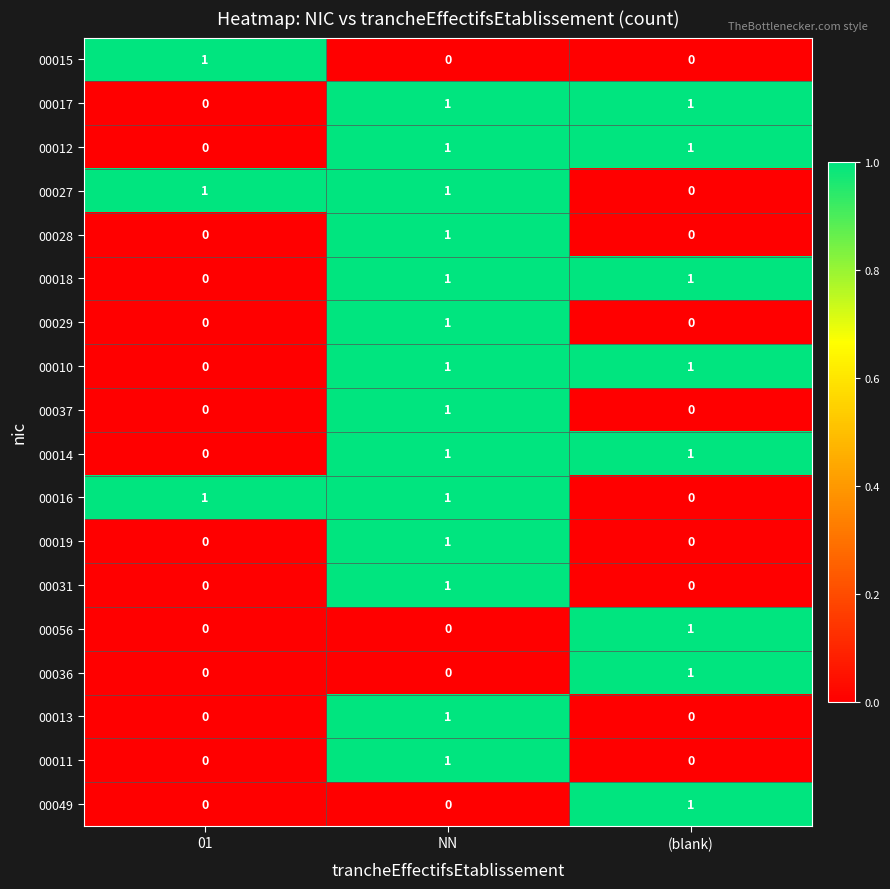

Count the number of data series in this chart.

18